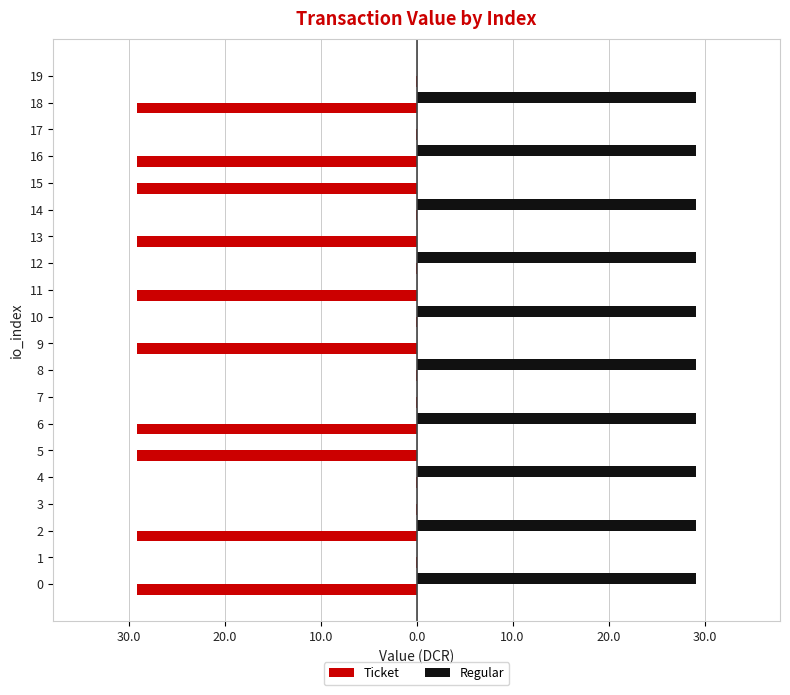

Rank the series at 10 from highest to lowest value.

Regular, Ticket